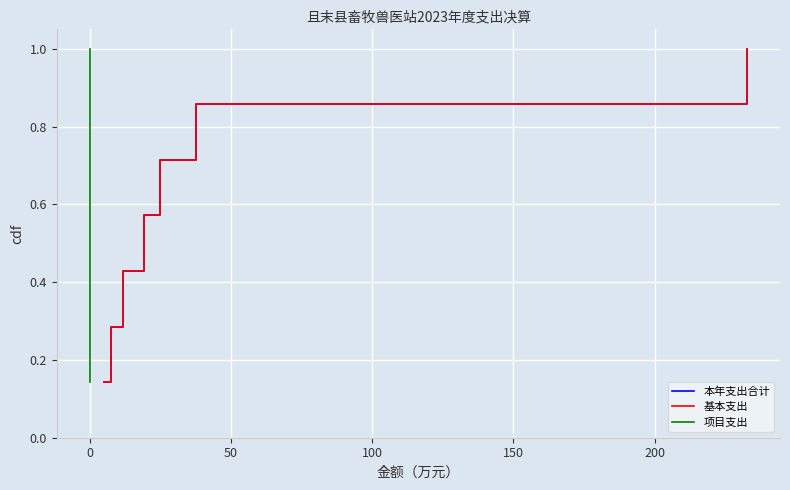

Rank the series by their maximum value, from lowest to highest.

本年支出合计, 基本支出, 项目支出